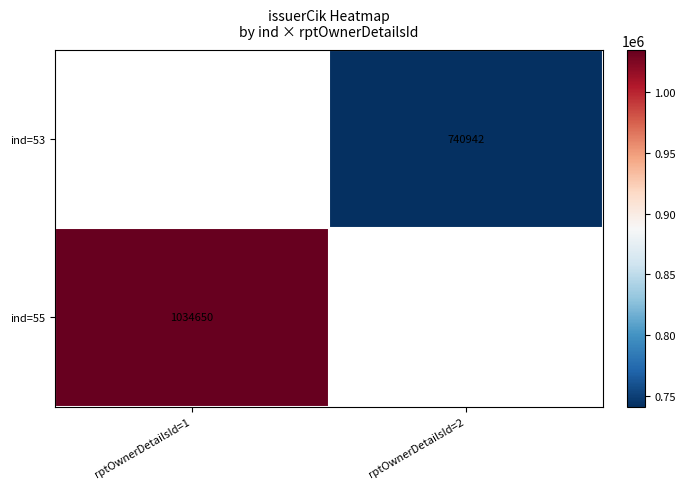

Is it true that ind=55 equals 1034650 at rptOwnerDetailsId=1?

True